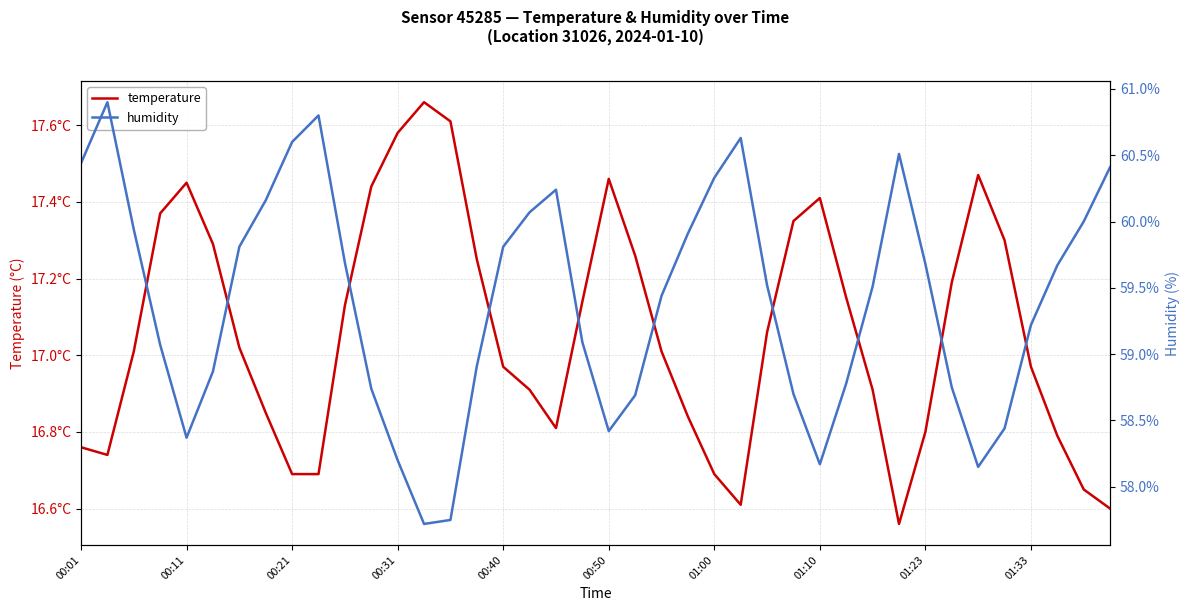

How many interior local valleys does the humidity series have?

5